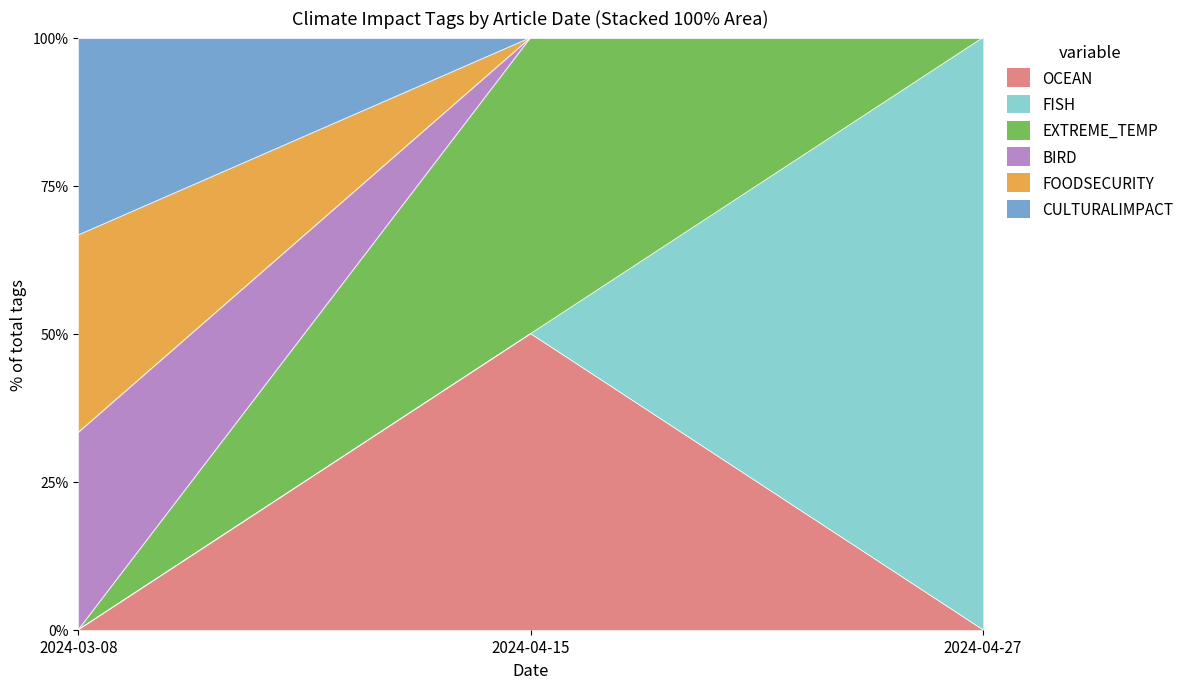

Which category has the lowest value across all series?

2024-03-08